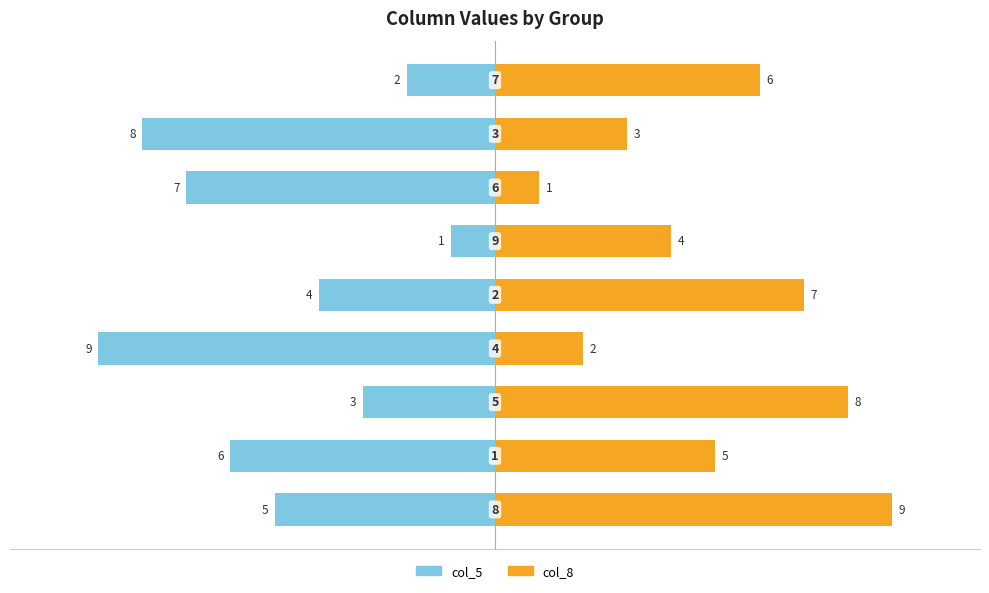

Which series has the largest total across all categories?

col_8